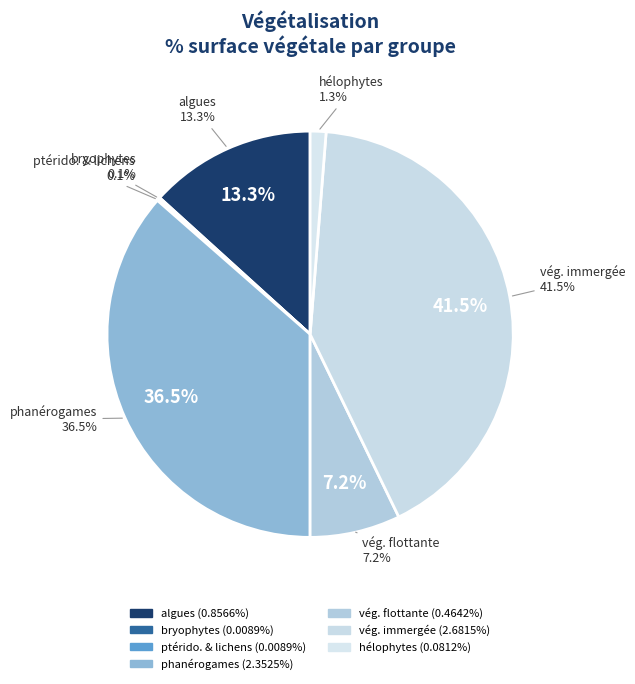

Is it true that vég. flottante is 7% of the pie?

True